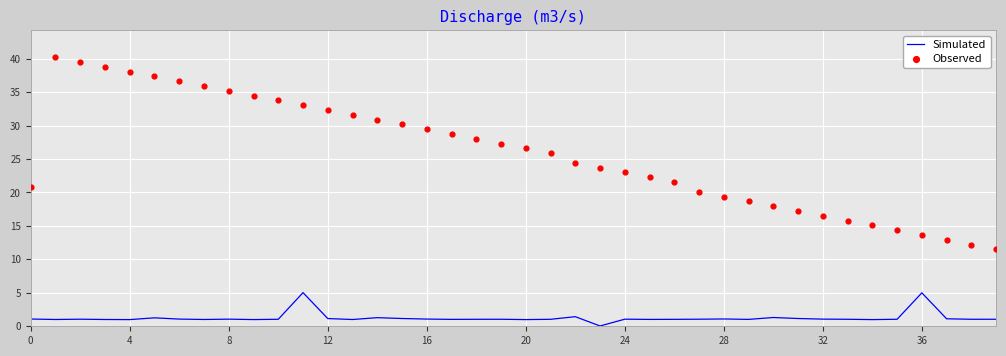

Which series contains the lowest Y value?

Simulated